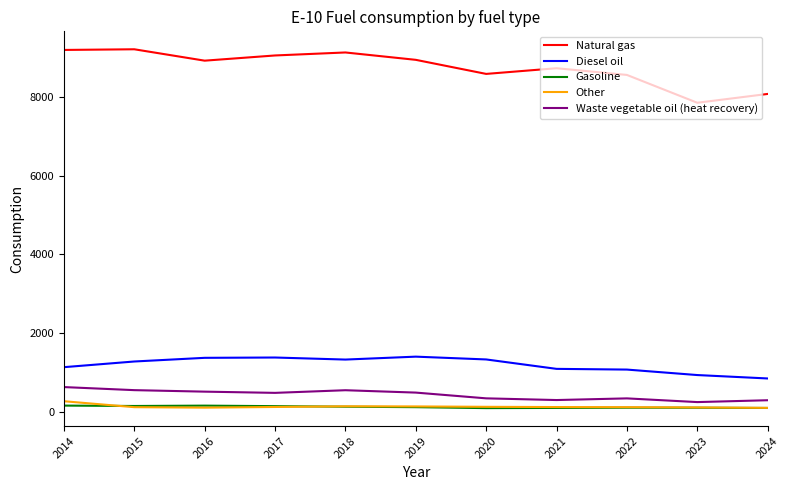

What is the difference between the highest and lowest values at 2015?

9081.0